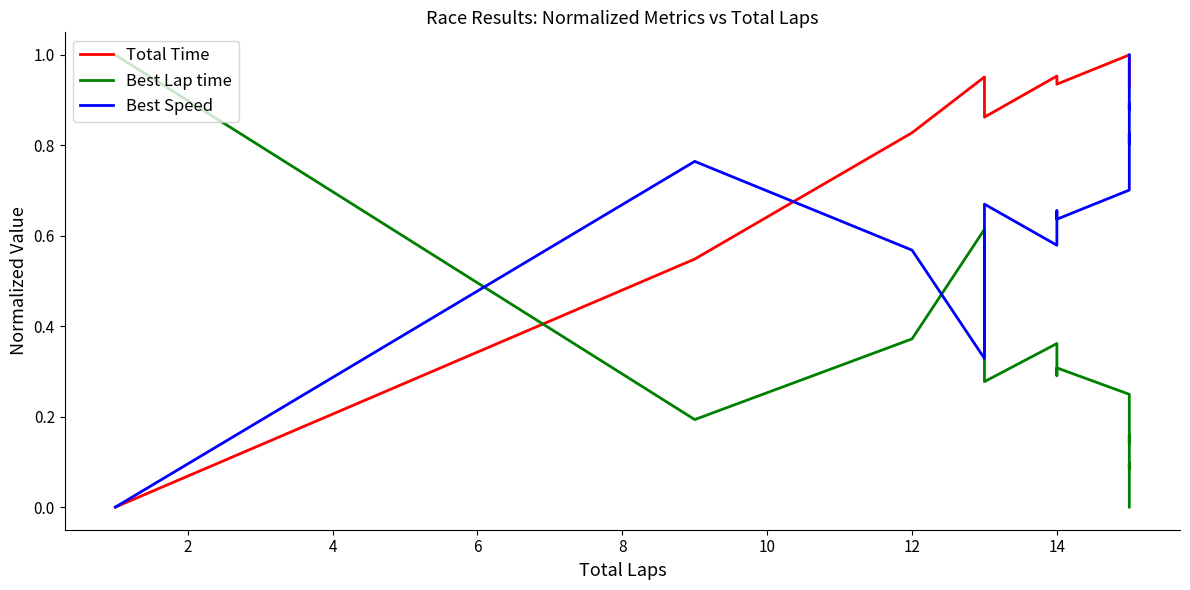

What is the value of the Total Time point at the 16th from the left?

0.9